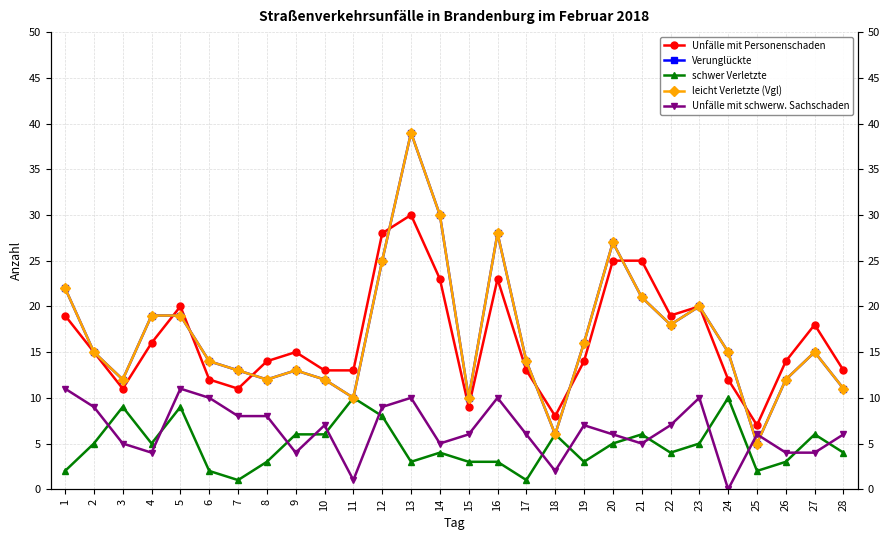

What is the average value of the schwer Verletzte series?

5